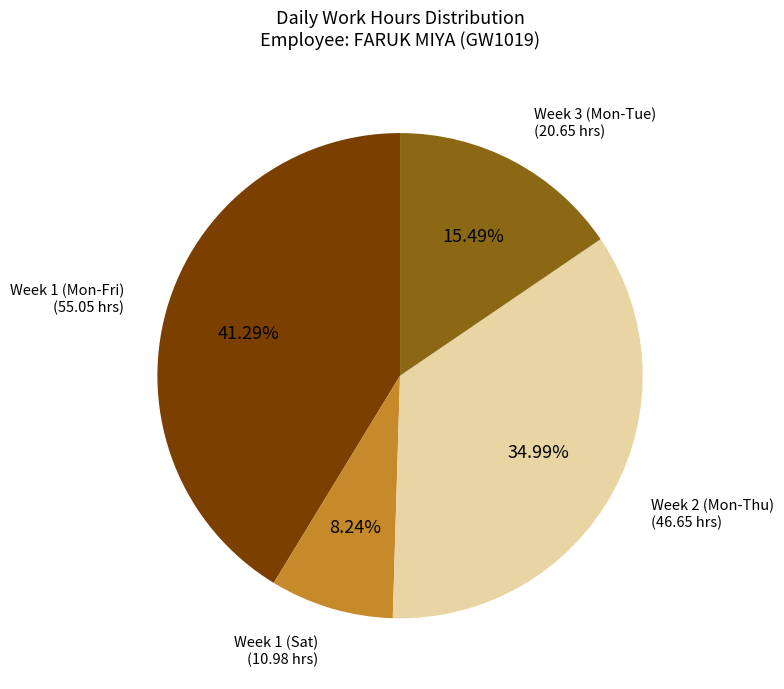

How many slices are in this pie chart?

4